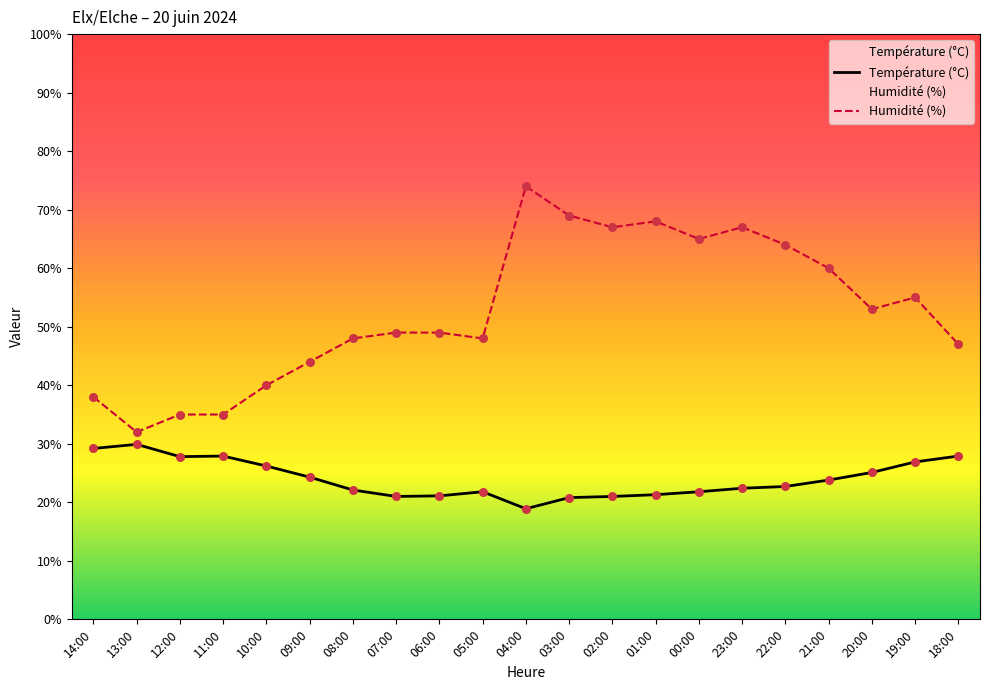

Which series contains the highest Y value?

Humidité (%)